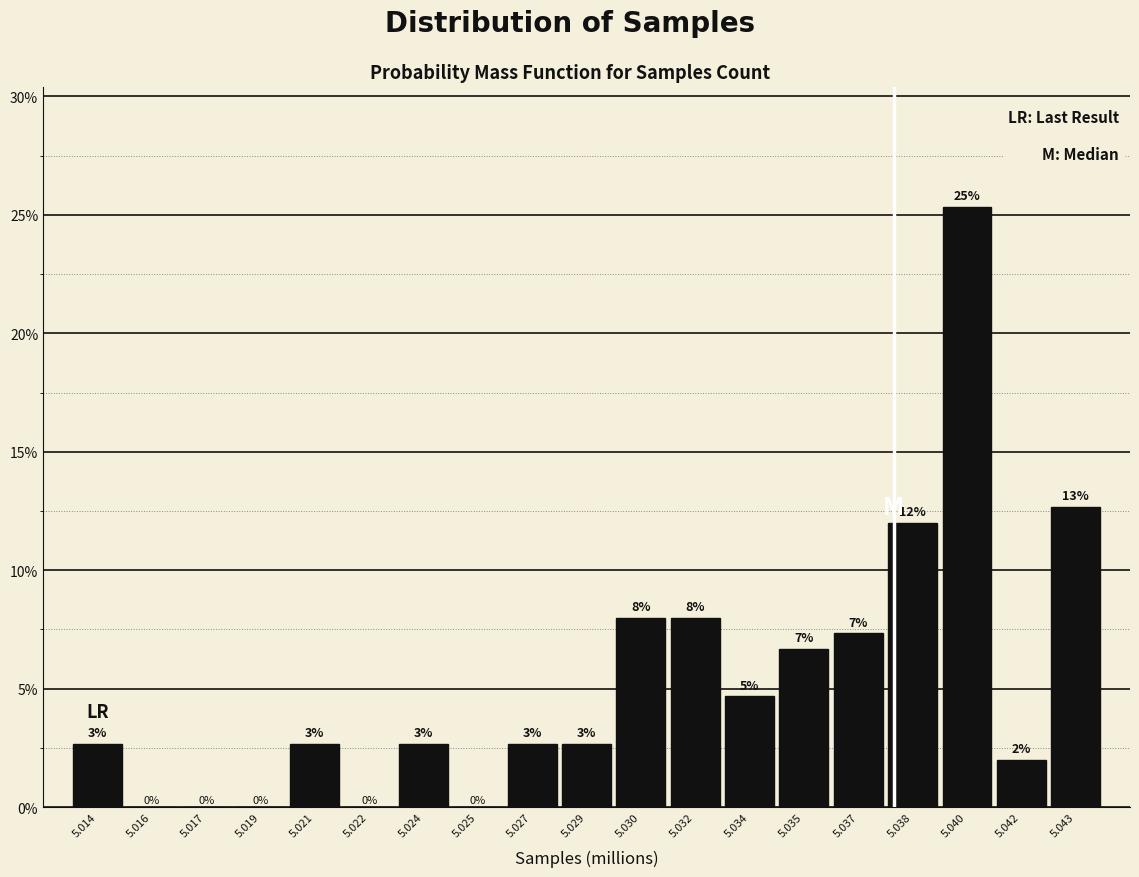

Are the bars horizontal?

No